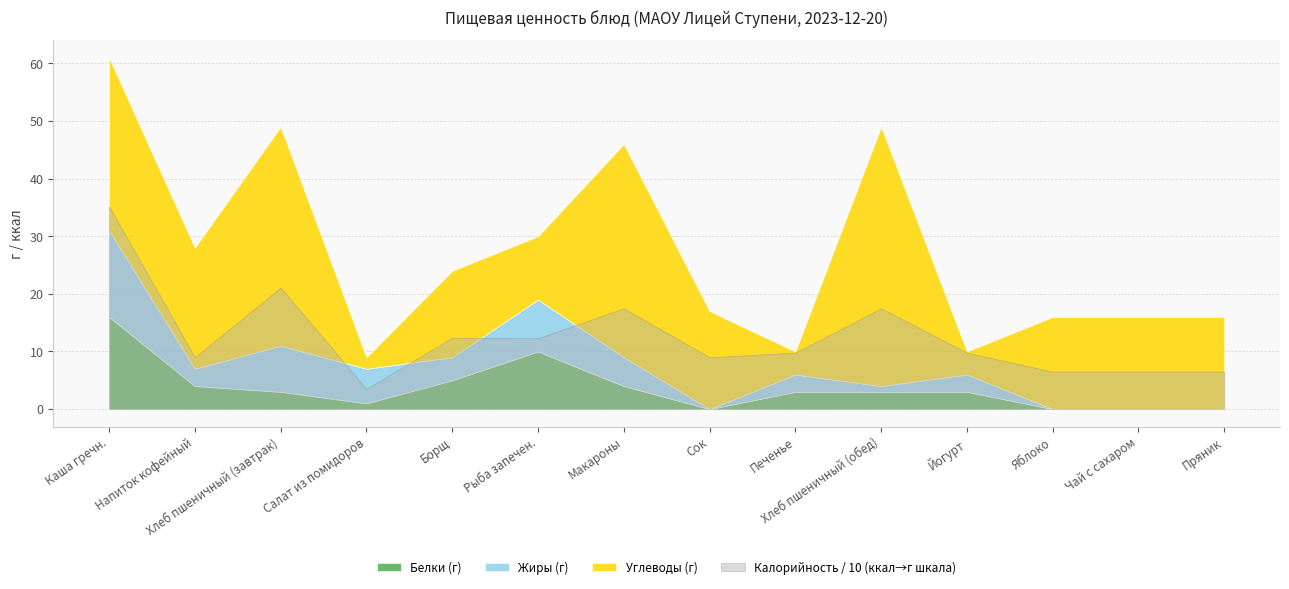

At which category does Углеводы reach its first local valley?

Напиток кофейный